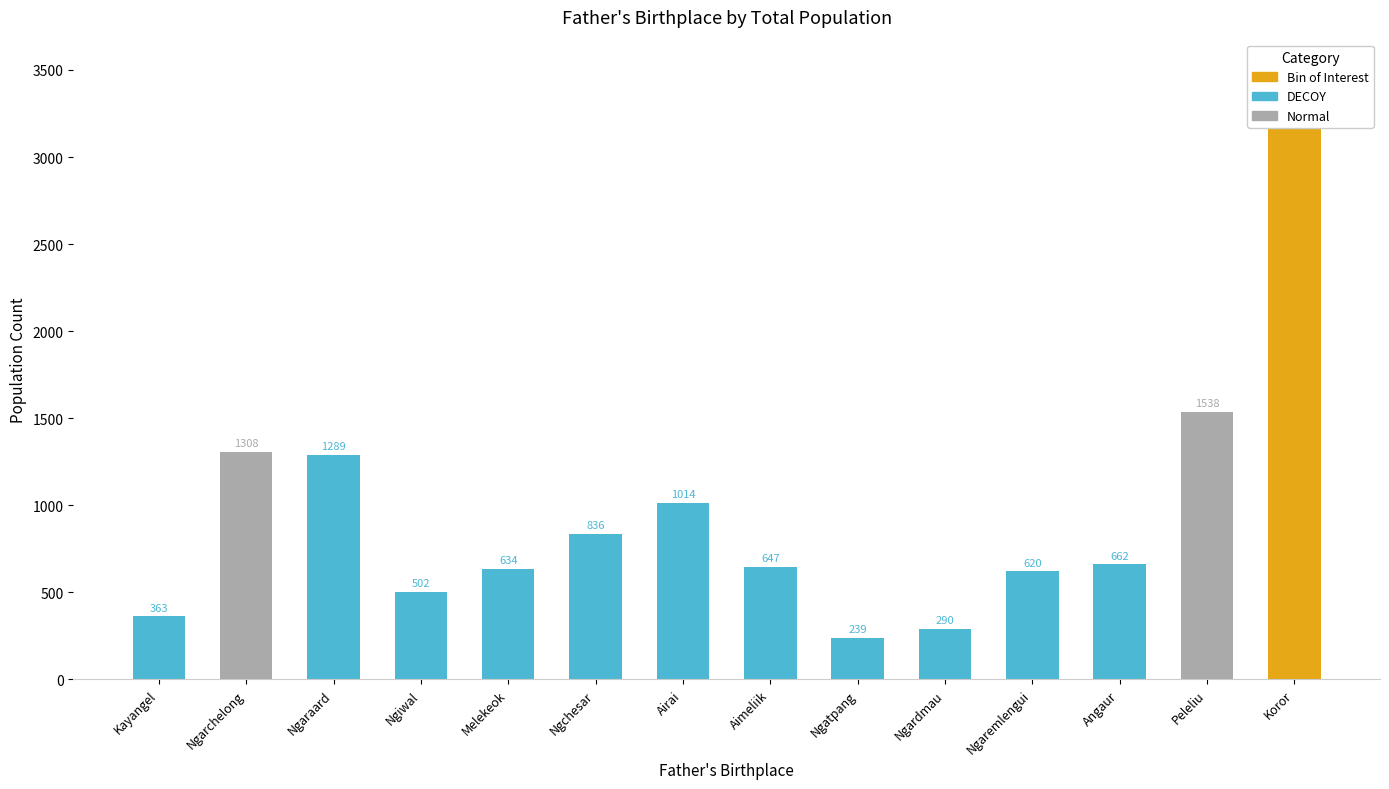

Which category has the highest value in the 35-39 series?

Koror